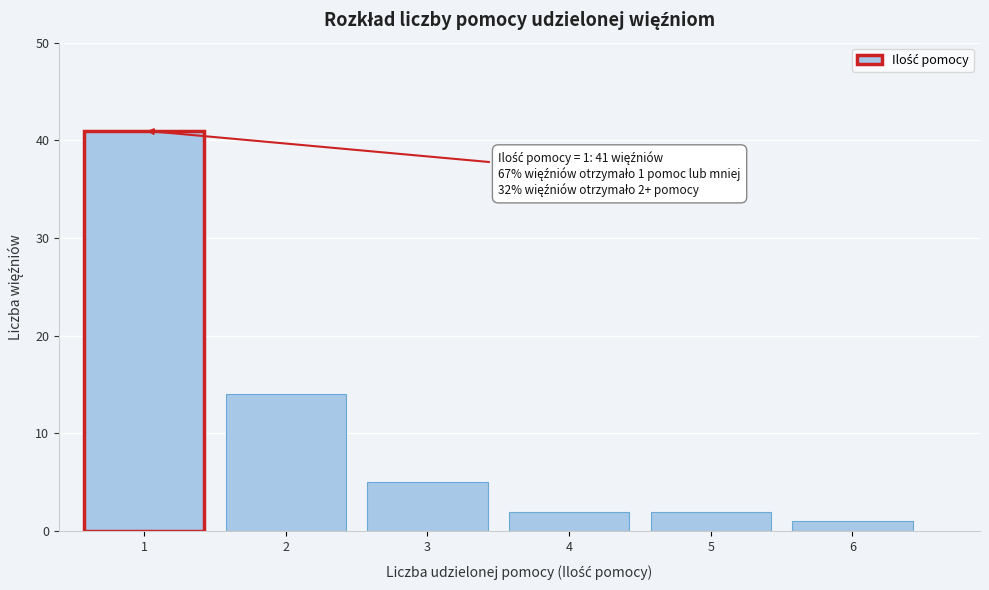

Reading left to right, list all the values displayed in this chart.

1=41	2=14	3=5	4=2	5=2	6=1